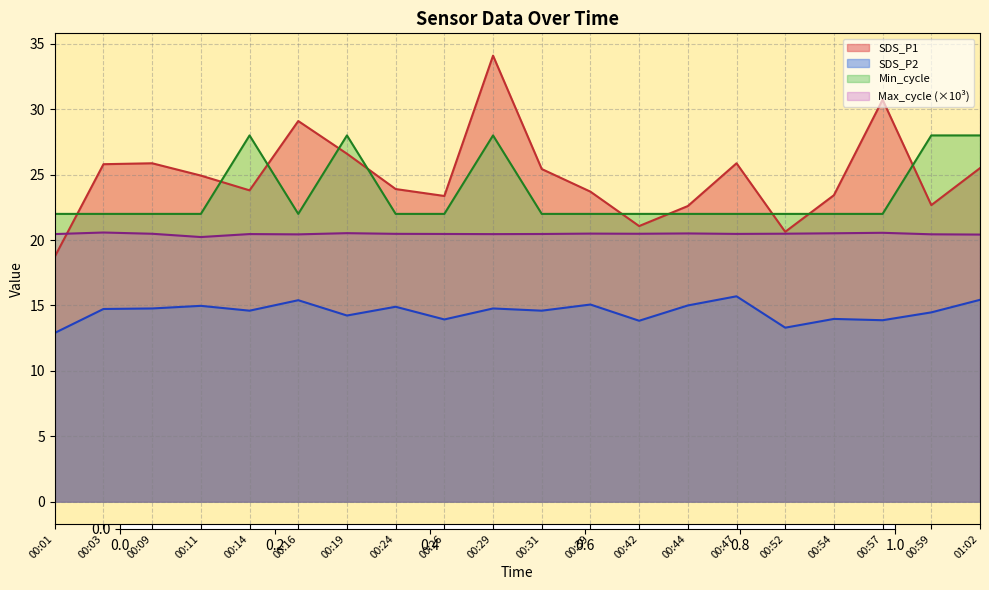

How many lines are shown in the chart?

4